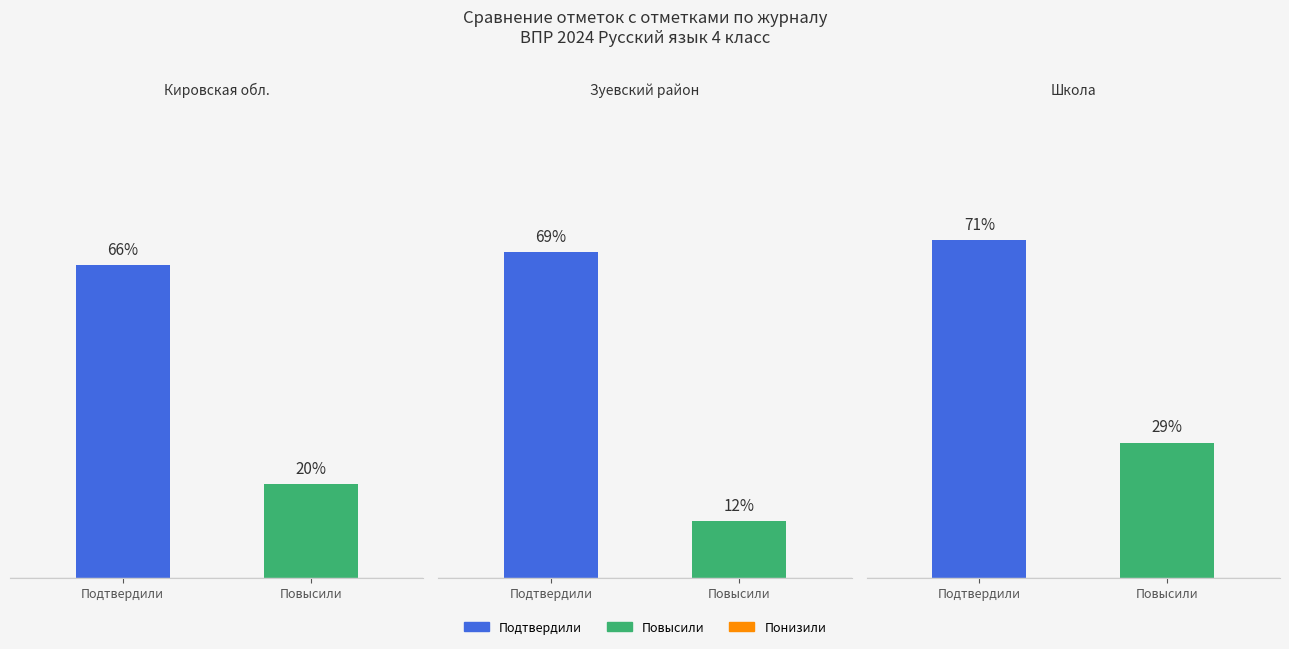

Rank the categories by Зуевский район value from highest to lowest.

Подтвердили, Повысили